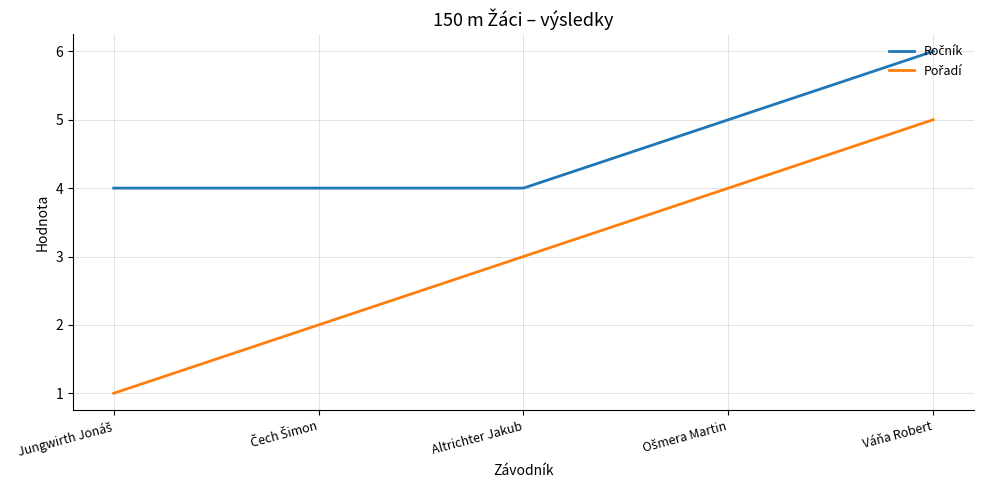

What position from the right is Váňa Robert?

1